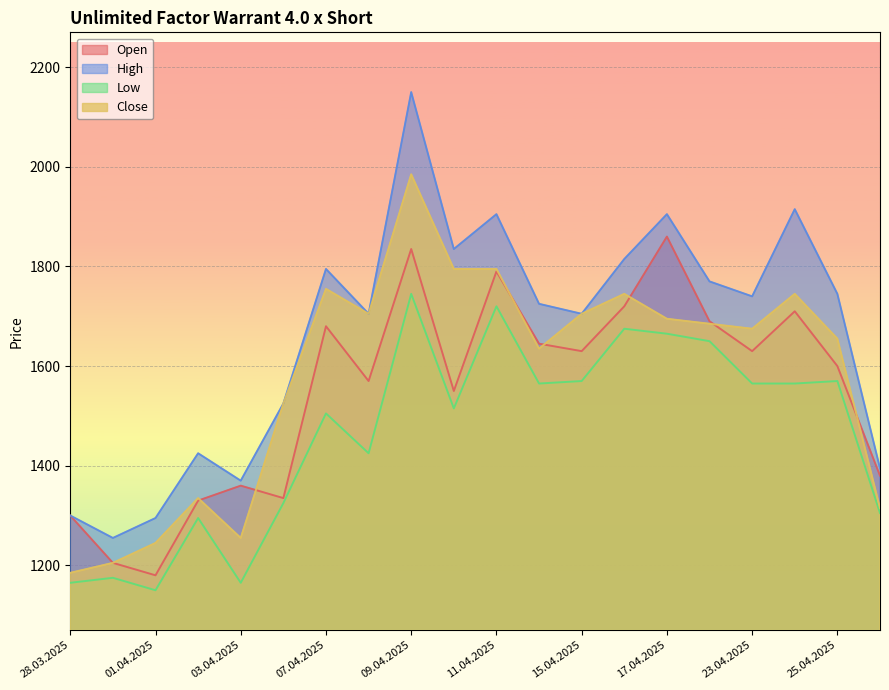

Rank the series by their average value, from highest to lowest.

High, Close, Open, Low